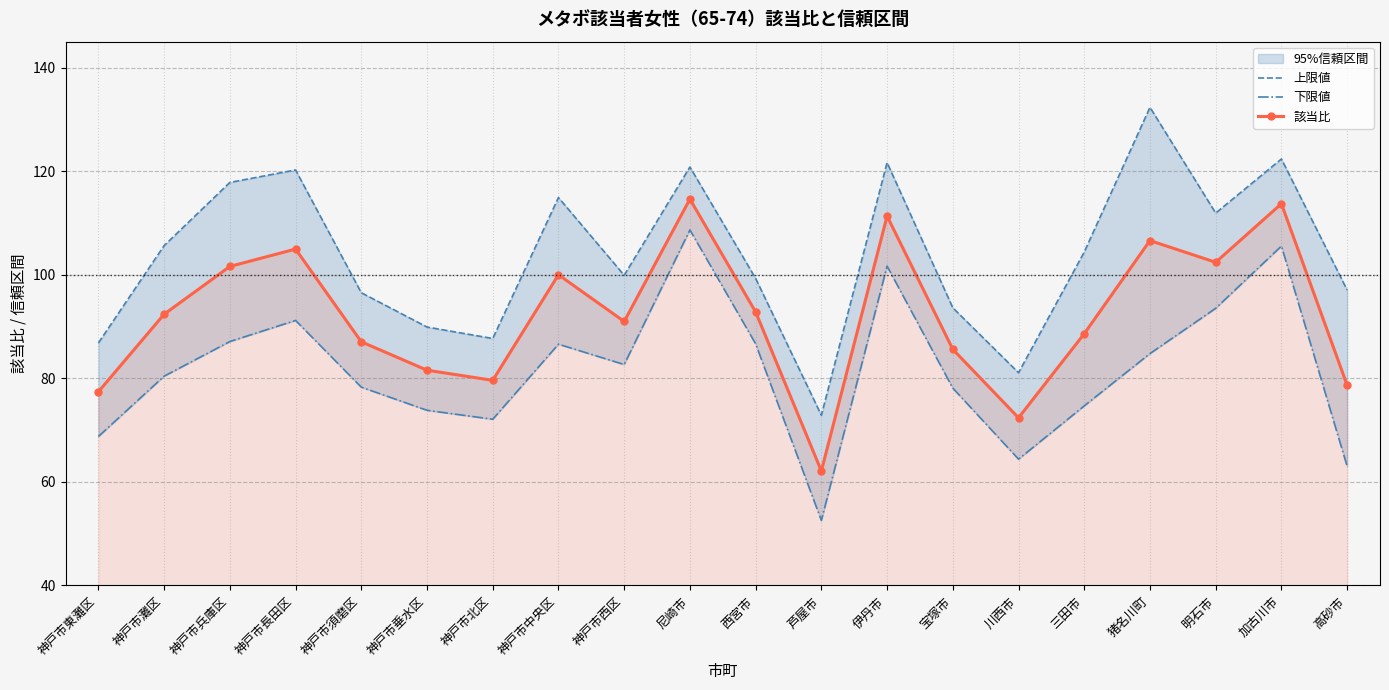

At 神戸市灘区, list the series in order from largest to smallest.

上限値, 該当比, 下限値